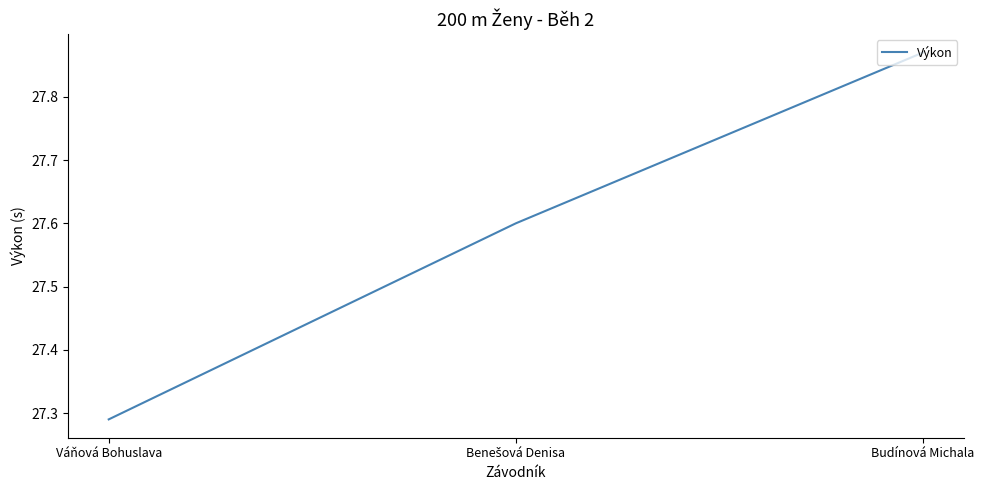

At which category does the chart reach its peak across all series?

Budínová Michala